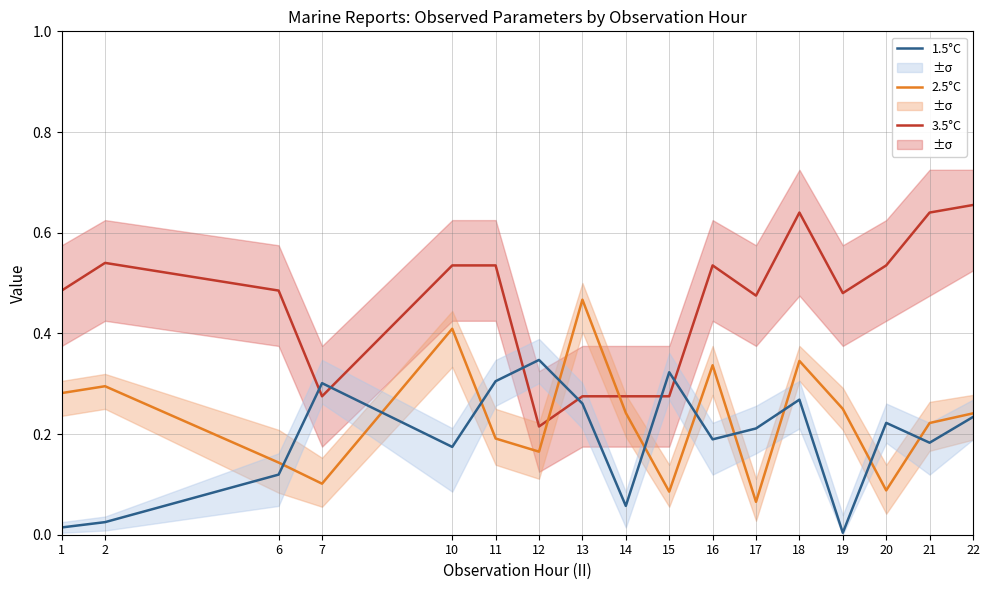

Which series has the widest spread of values?

3.5°C